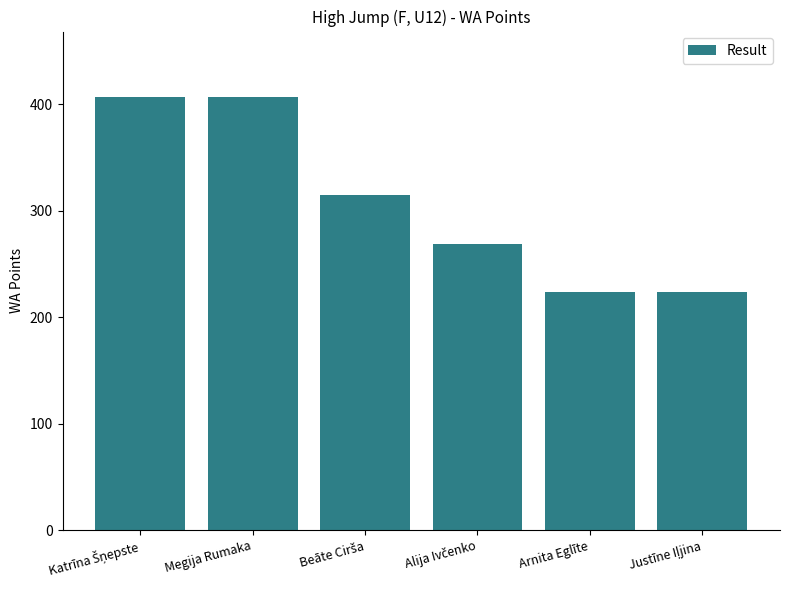

What is the value of the 2nd bar from the left?

407